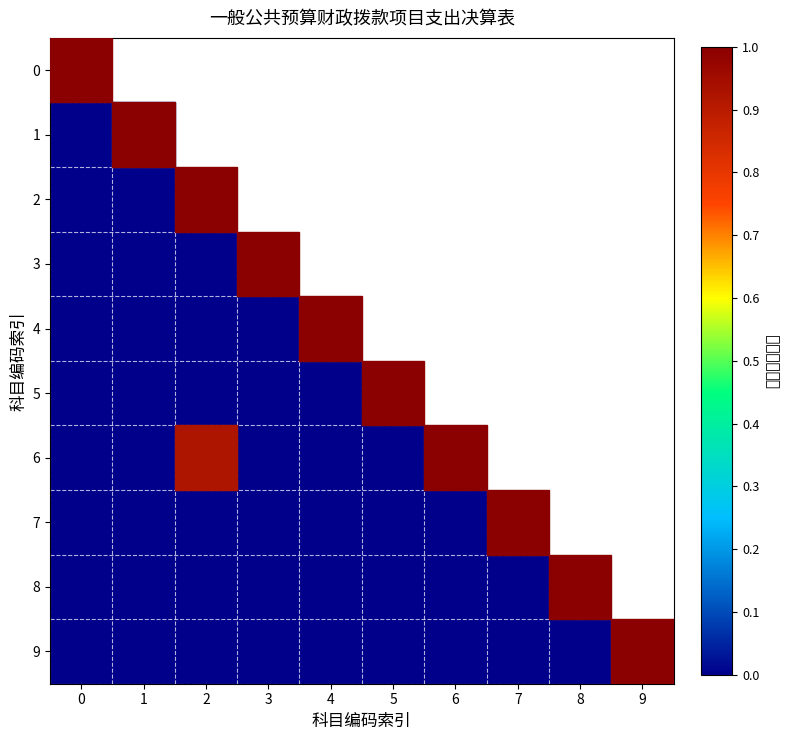

Rank the series by their maximum value, from highest to lowest.

6, 1, 0, 2, 3, 4, 5, 7, 8, 9